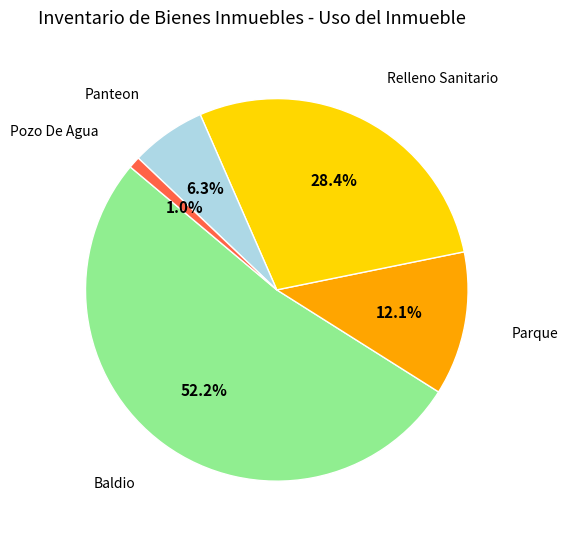

Does any single category account for the majority?

Yes